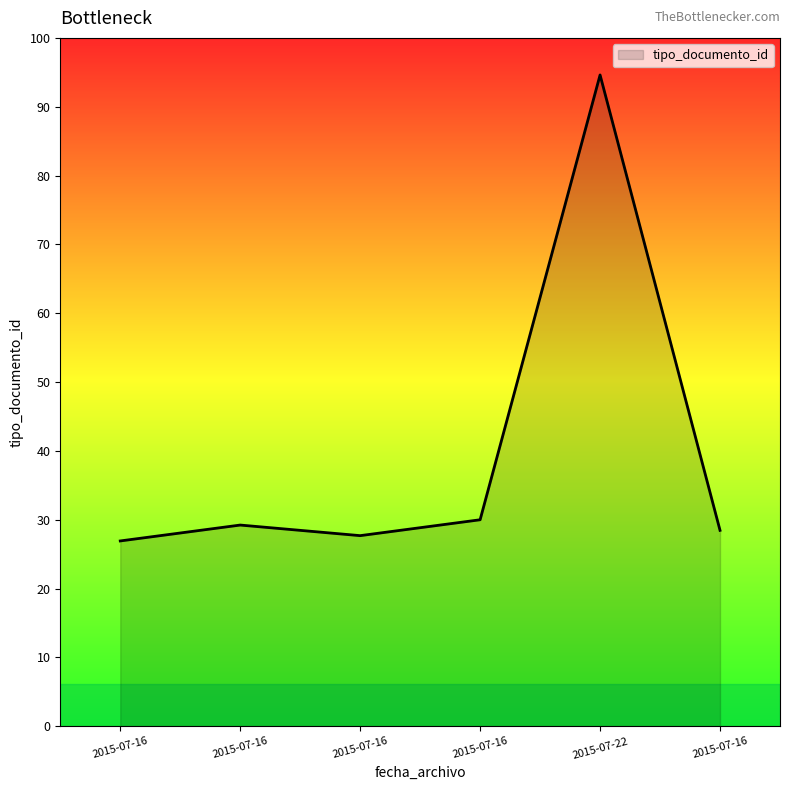

The chart shows a value of 47 at 2015-07-16. True or false?

False